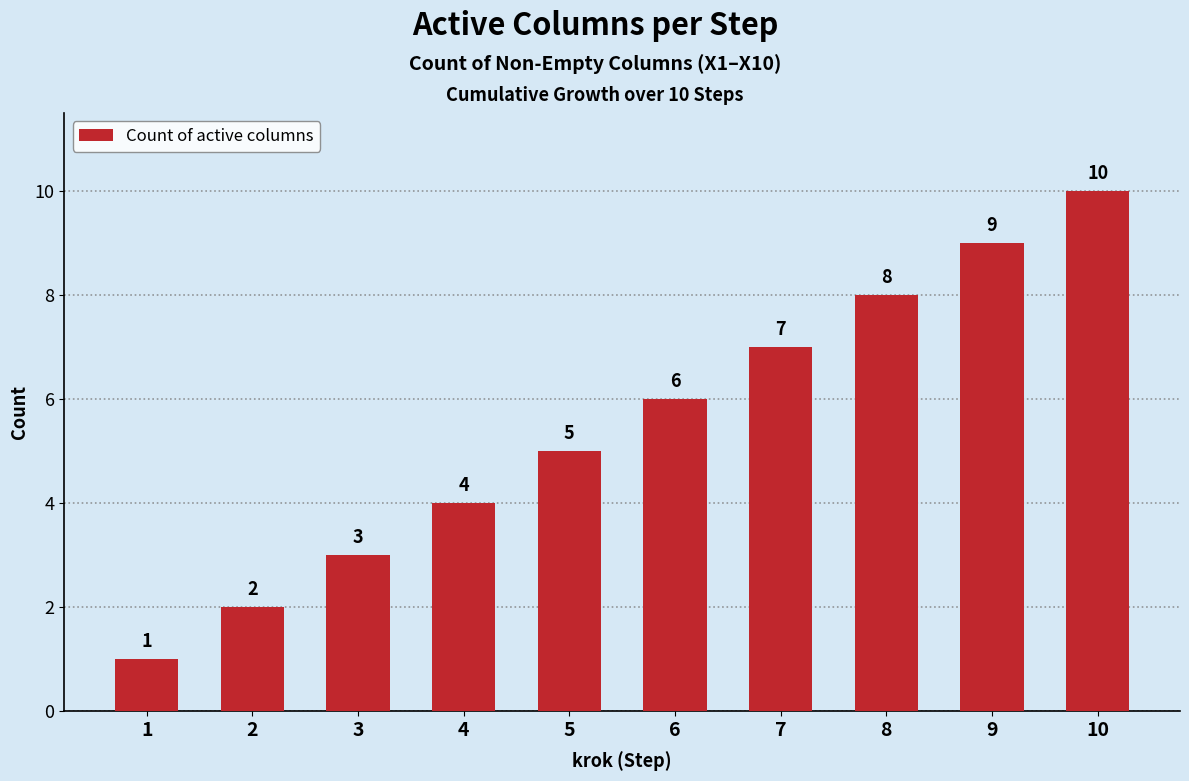

List the labels in order of value, smallest first.

1, 2, 3, 4, 5, 6, 7, 8, 9, 10